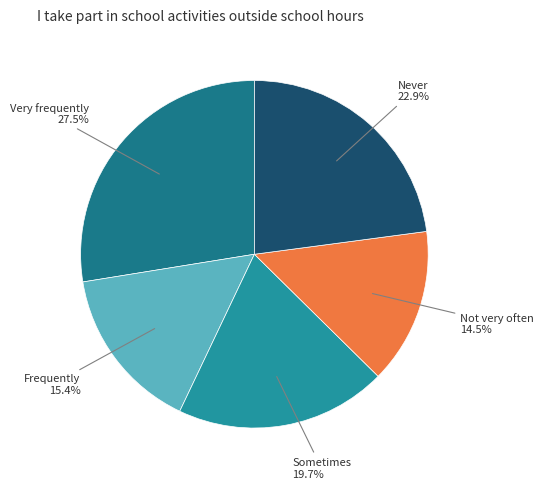

Rank the categories by value from highest to lowest.

Very frequently, Never, Sometimes, Frequently, Not very often